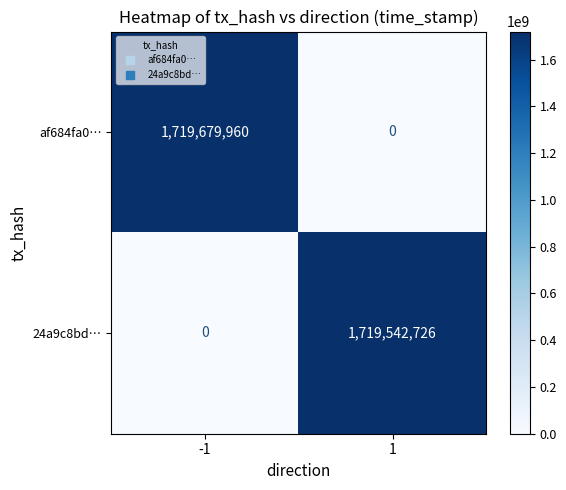

Count the number of data series in this chart.

2